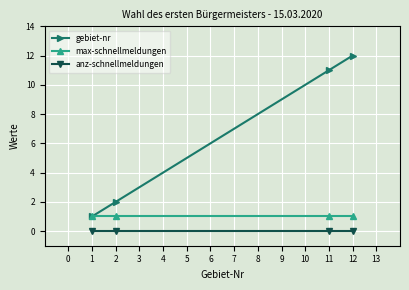

Which series has the largest range (max minus min)?

gebiet-nr